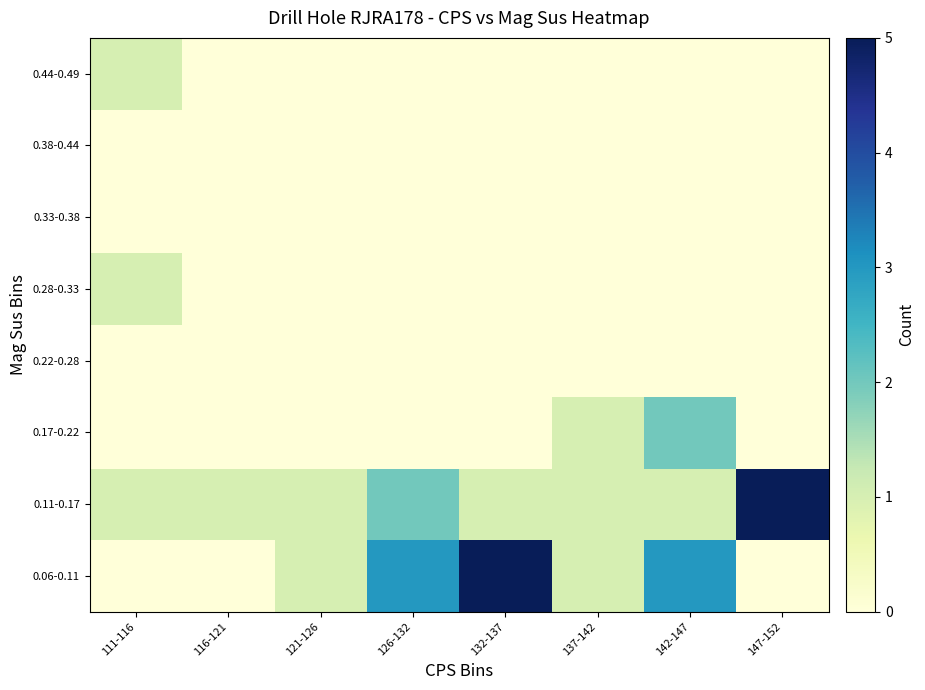

What is the maximum value shown in the chart?

5